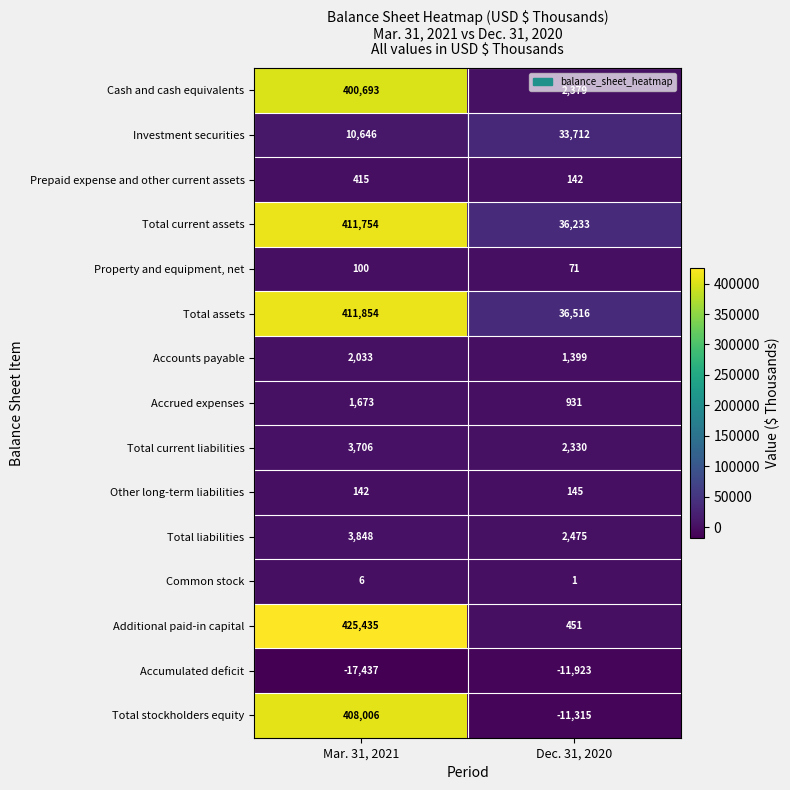

What is the difference between the Common stock values at Mar. 31, 2021 and Dec. 31, 2020?

5